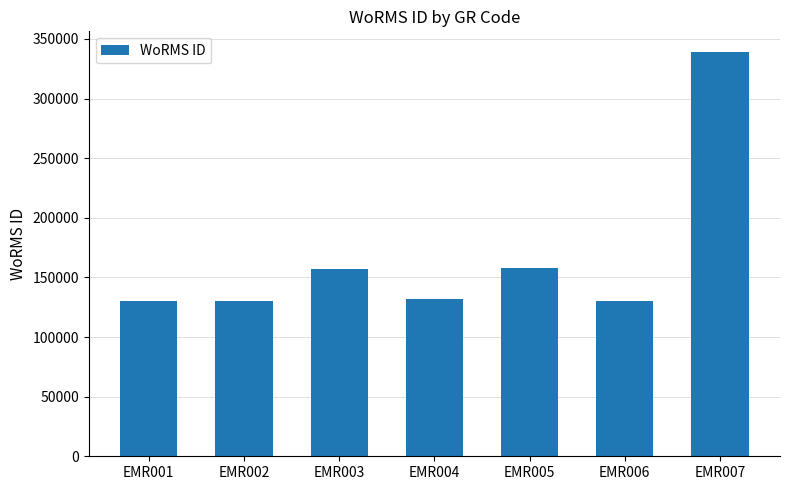

How many values are below 131495?

3